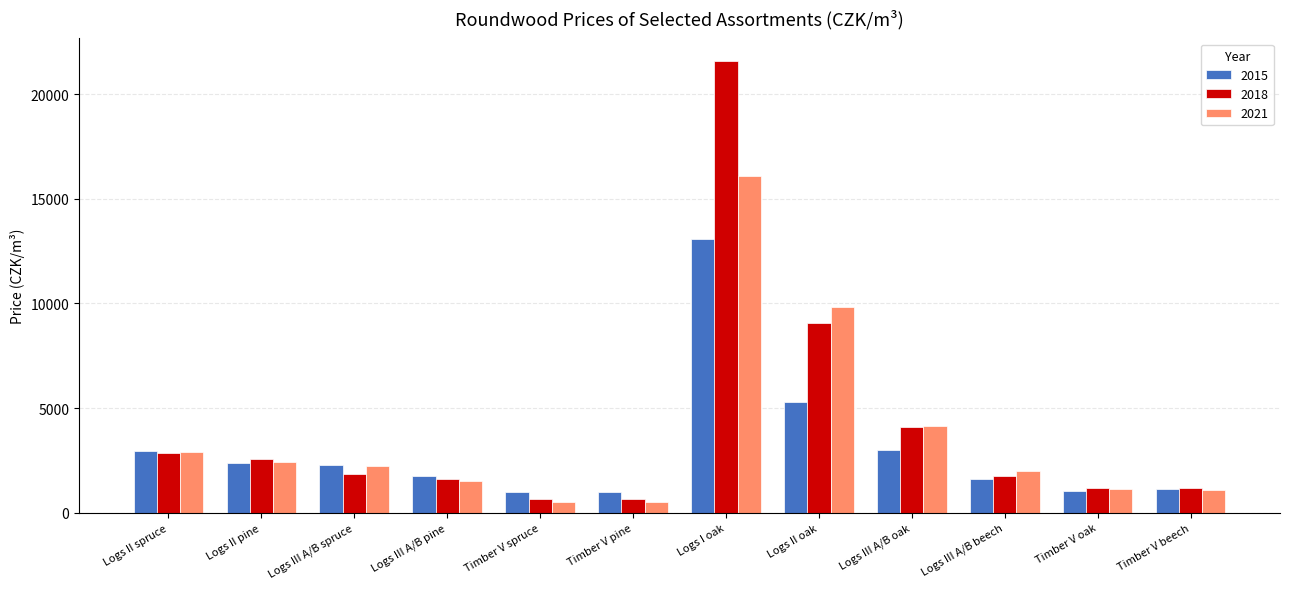

At which category is the sum across all series the highest?

Logs I oak